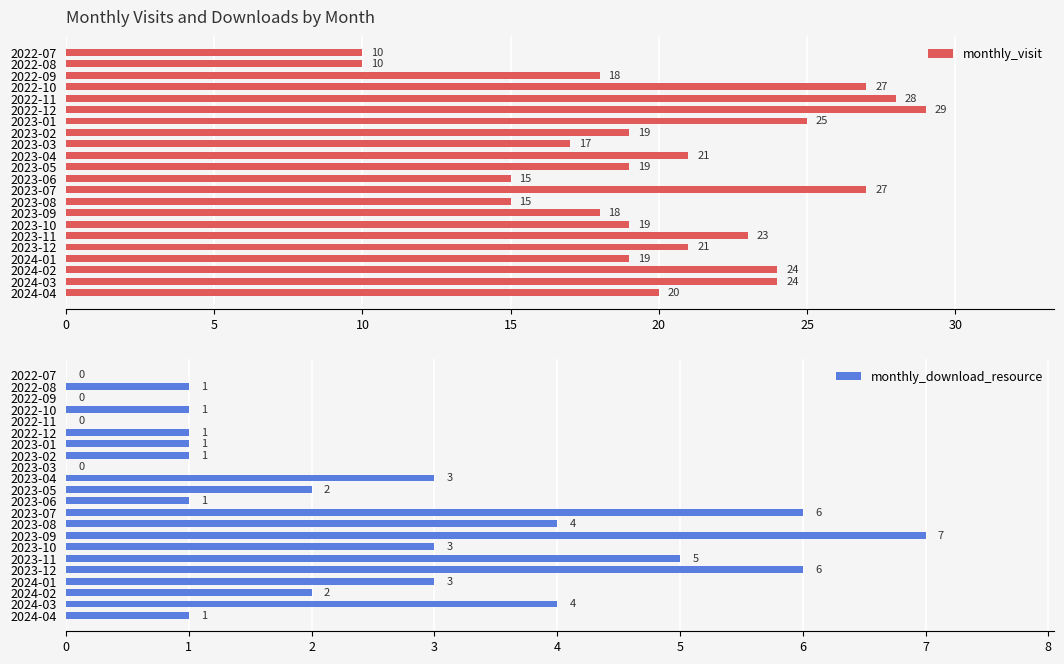

Reading right to left, list all the values displayed in this chart.

monthly_visit: 20	24	24	19	21	23	19	18	15	27	15	19	21	17	19	25	29	28	27	18	10	10
monthly_download_resource: 1	4	2	3	6	5	3	7	4	6	1	2	3	0	1	1	1	0	1	0	1	0